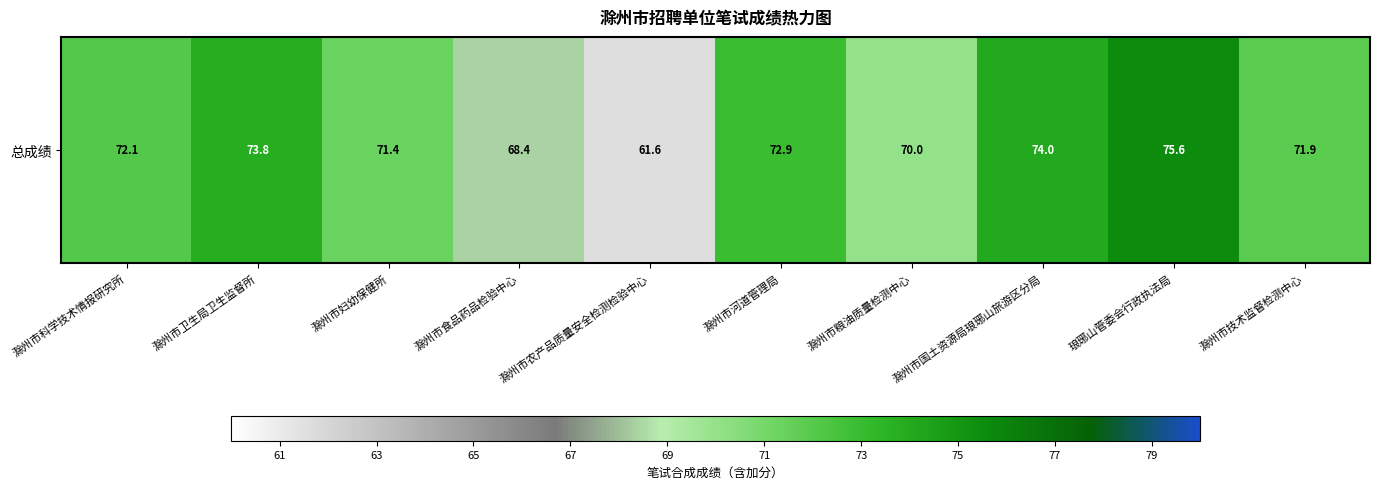

What is the difference between the maximum and second lowest values?

7.2